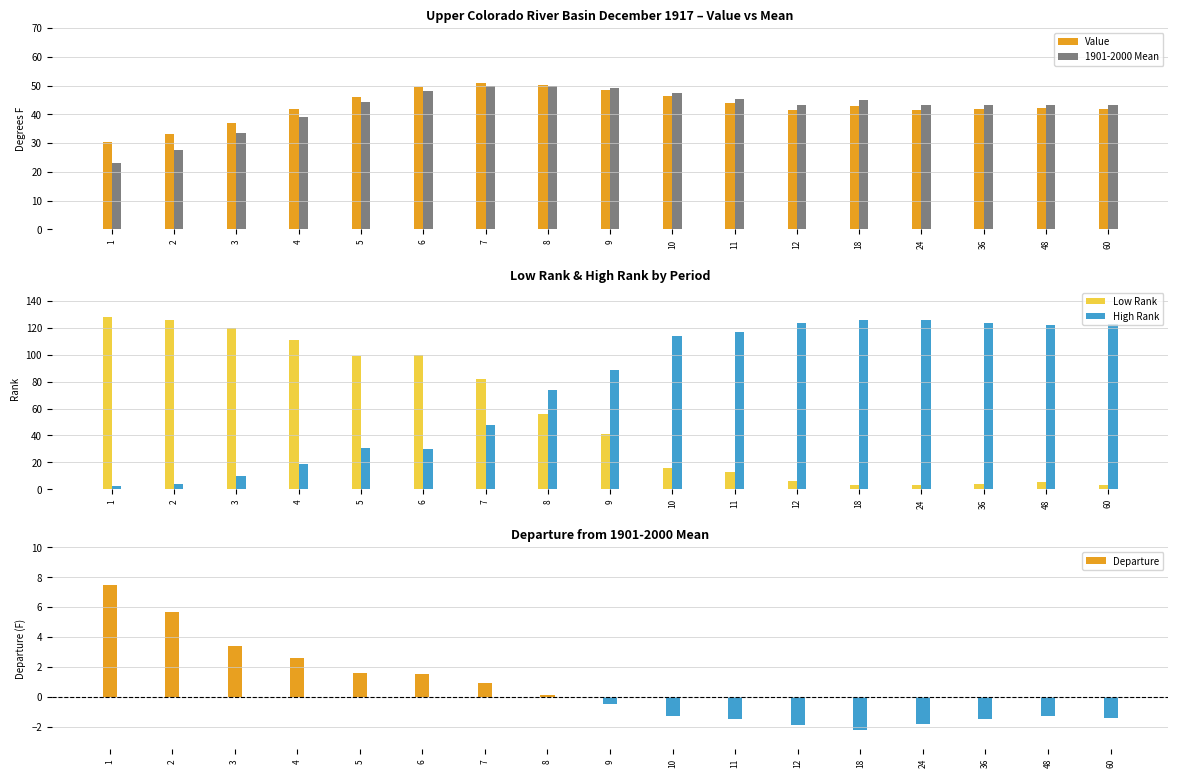

How many bars are there in total?

85